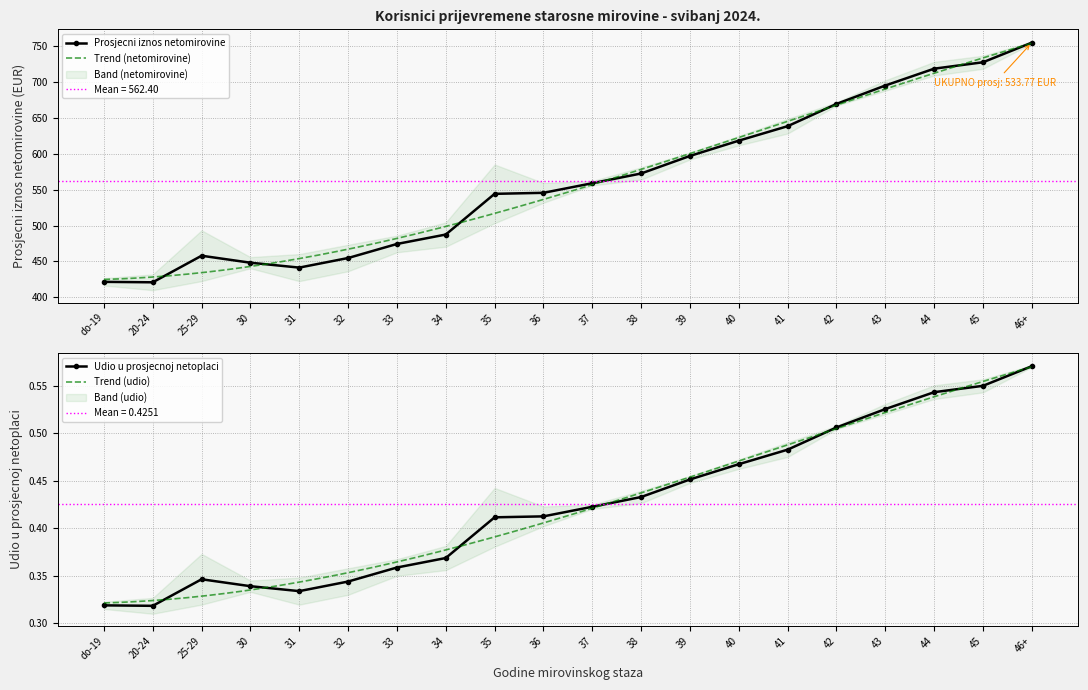

What is the label of the 14th point from the left?

40